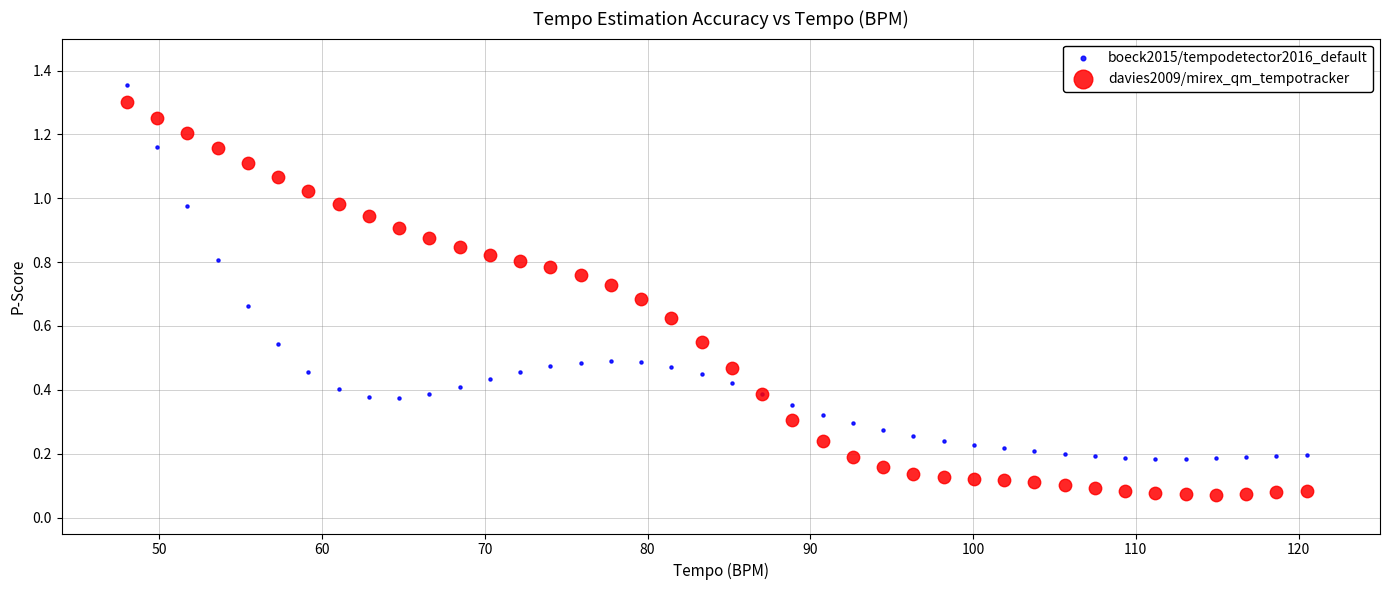

Which series contains the lowest Y value?

davies2009/mirex_qm_tempotracker